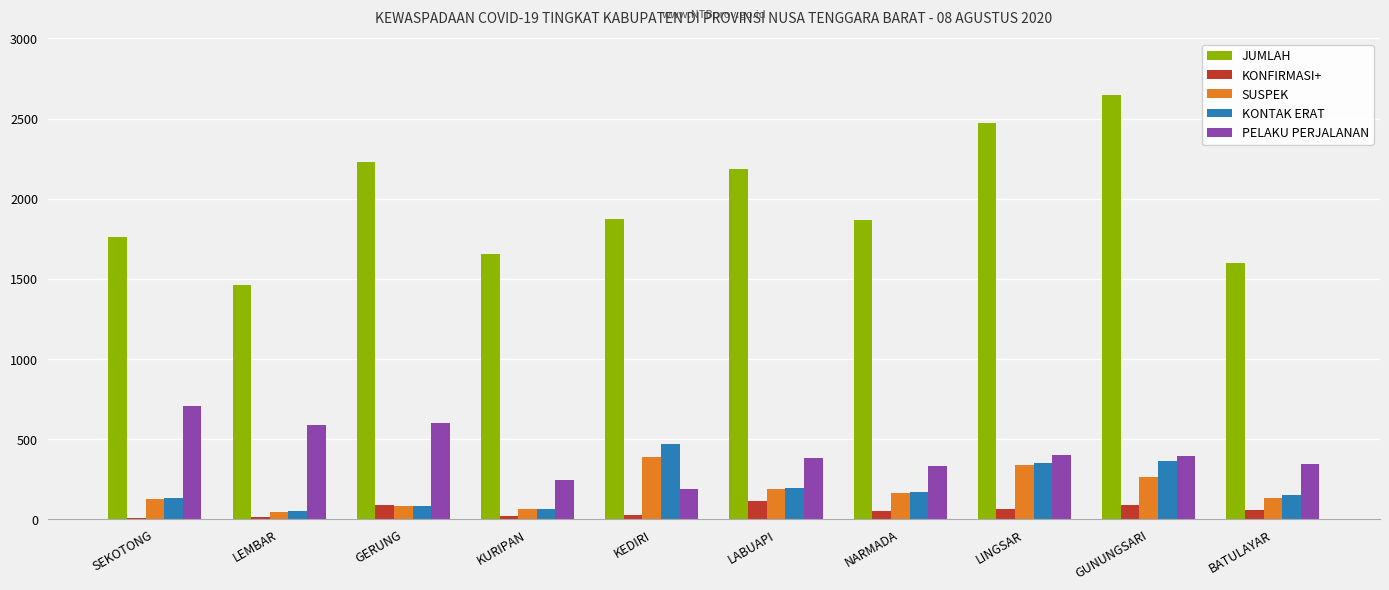

Which series has the widest spread of values?

JUMLAH